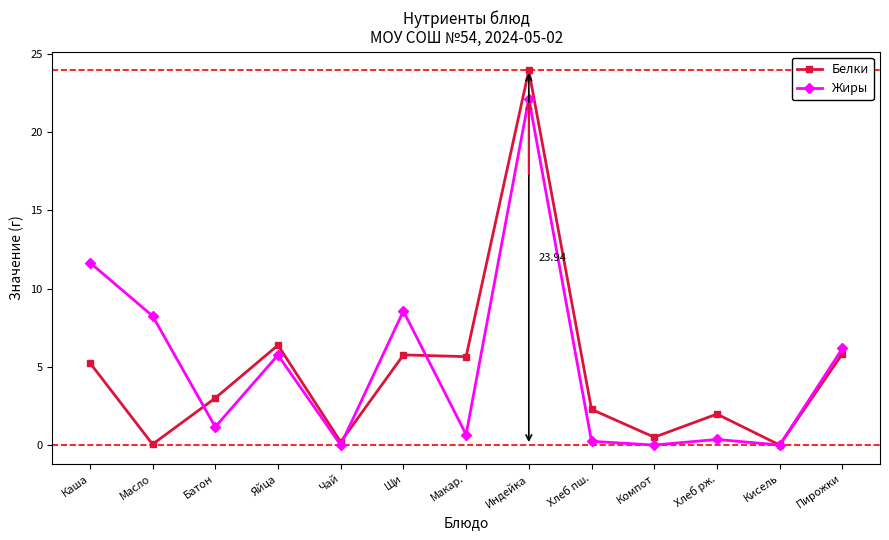

Where is Белки nearest to the value 11?

Яйца